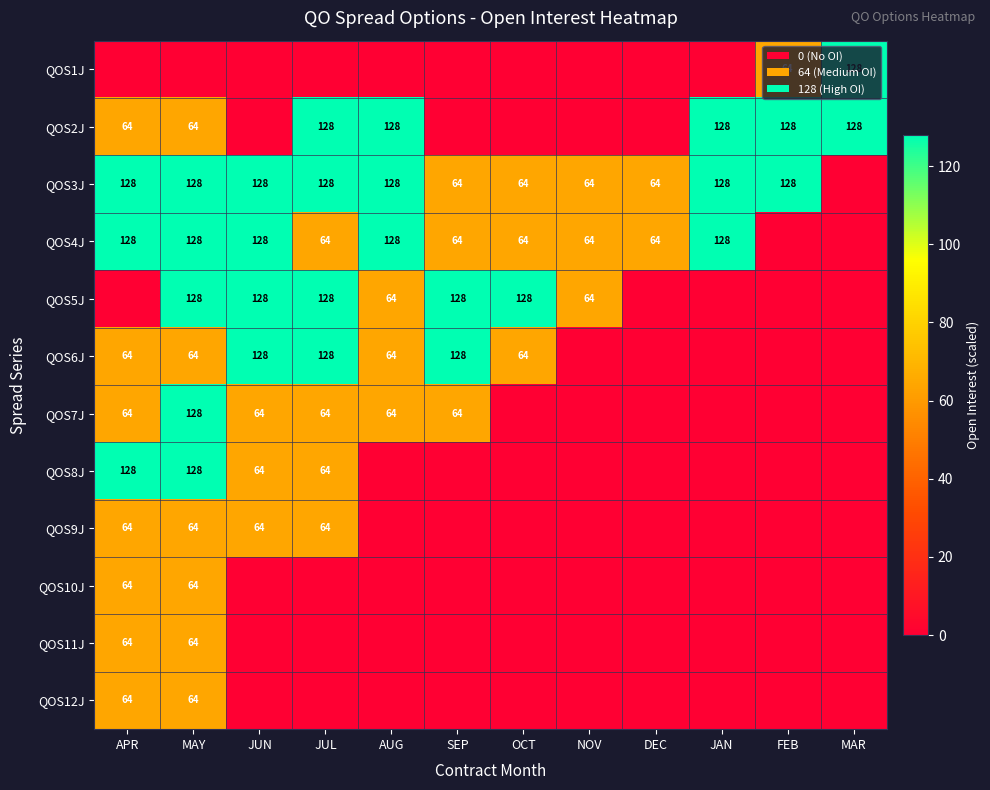

The QOS1J series shows 128 at MAR. True or false?

True